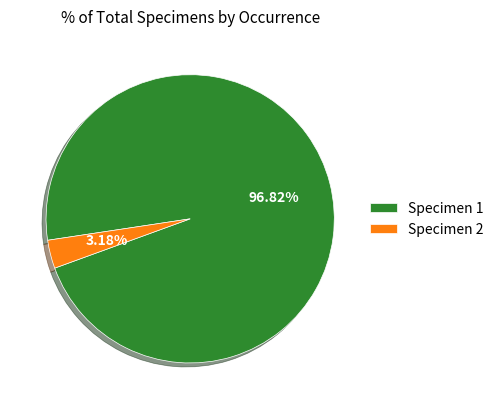

Is Specimen 2 the majority of the pie?

No